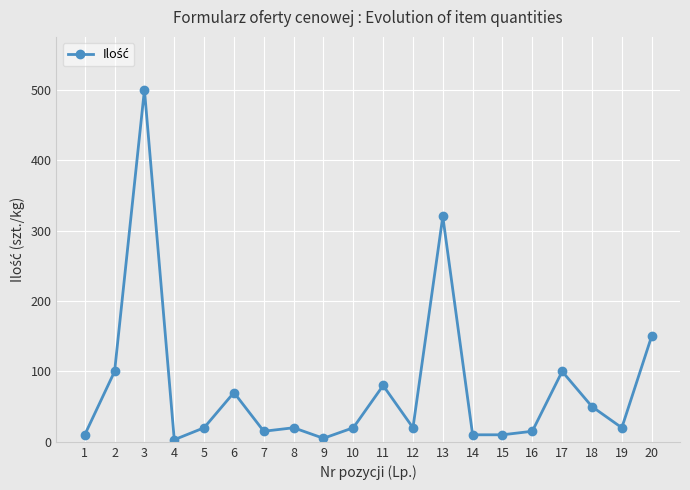

The value at 6 is 70. True or false?

True